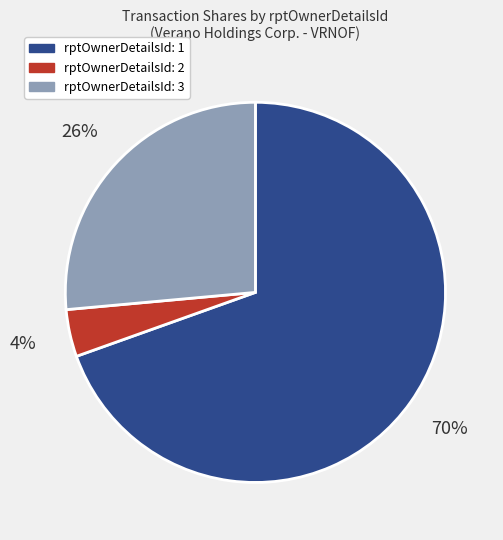

Is there a majority slice in this chart?

Yes